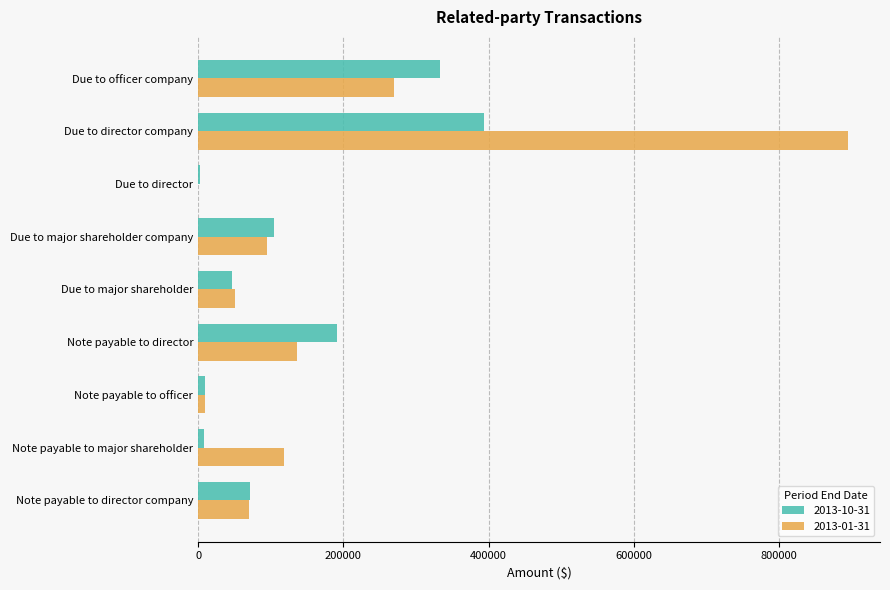

At which category is the sum across all series the highest?

Due to director company